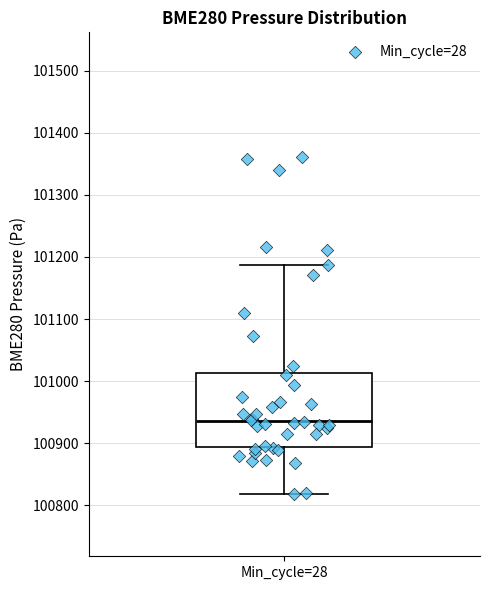

Transcribe this box plot: give where the median line is, the range the box spans, and where the two whiskers end, as read against the y-axis. The values are not printed on the chart, so give them approximately, as read against the axis.

median 100940, box 100890 to 101010, whiskers 100820 to 101190